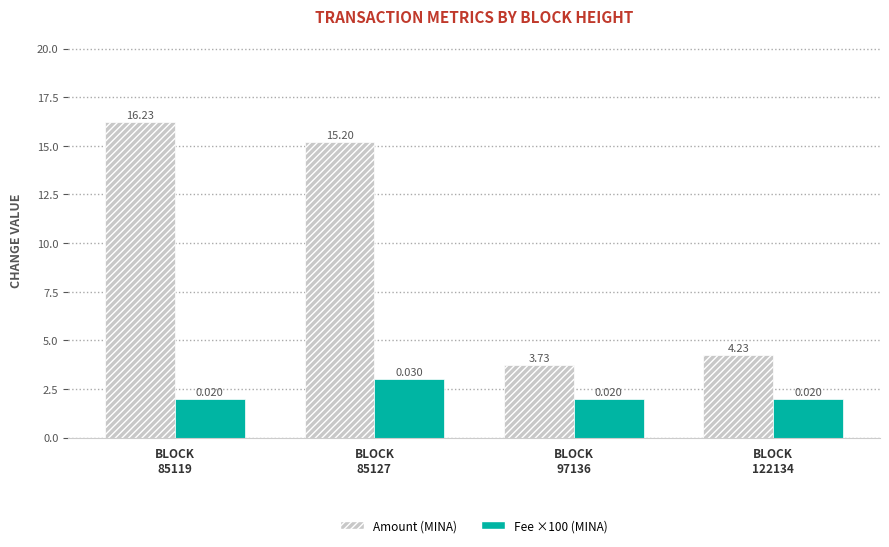

How many distinct data groups are displayed?

2